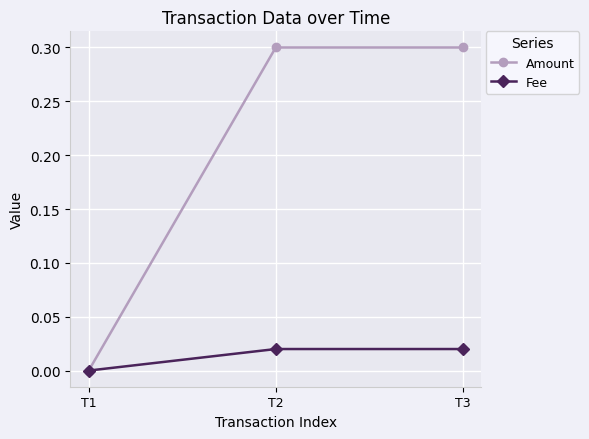

Which label corresponds to the smallest value in the chart?

T1